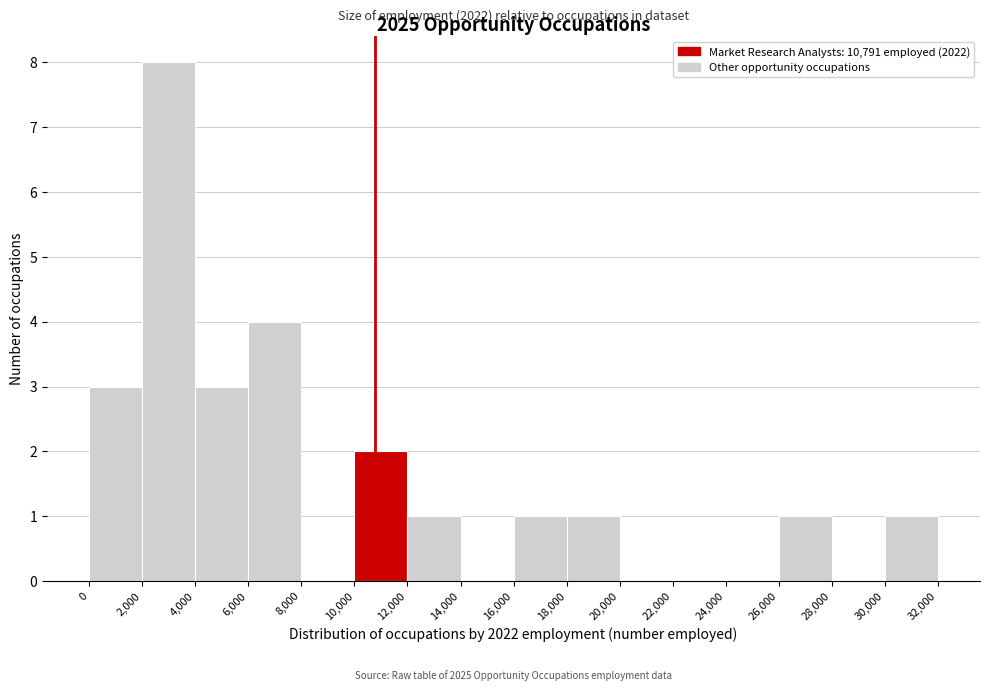

Over which range of the x-axis is the bar tallest?

2,000 to 4,000